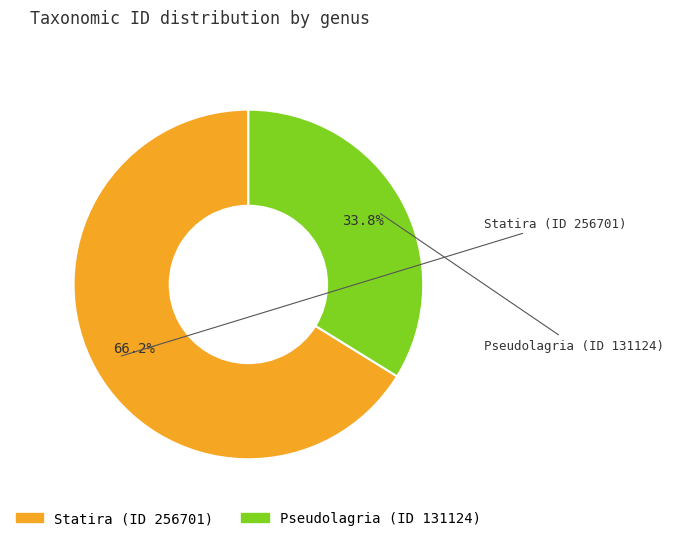

Count the number of slices in the pie.

2